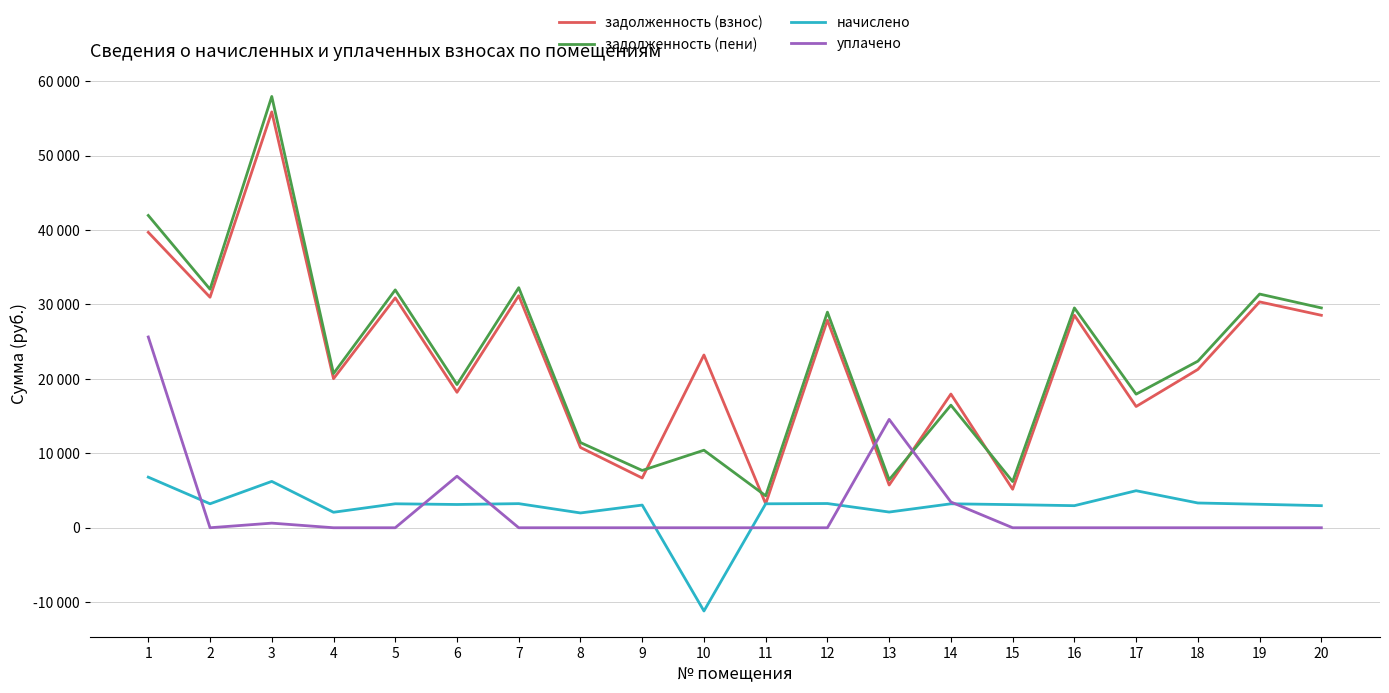

What is the total value across all series at 4?

42822.7